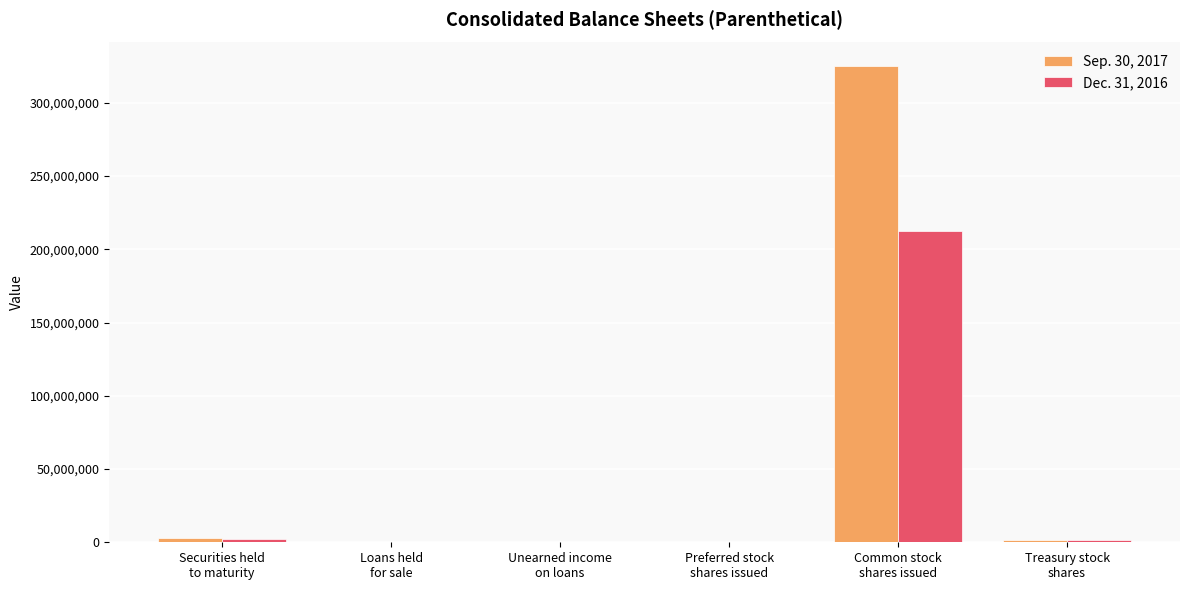

What is the sum of the Dec. 31, 2016 values at Loans held
for sale and Treasury stock
shares?

1318947